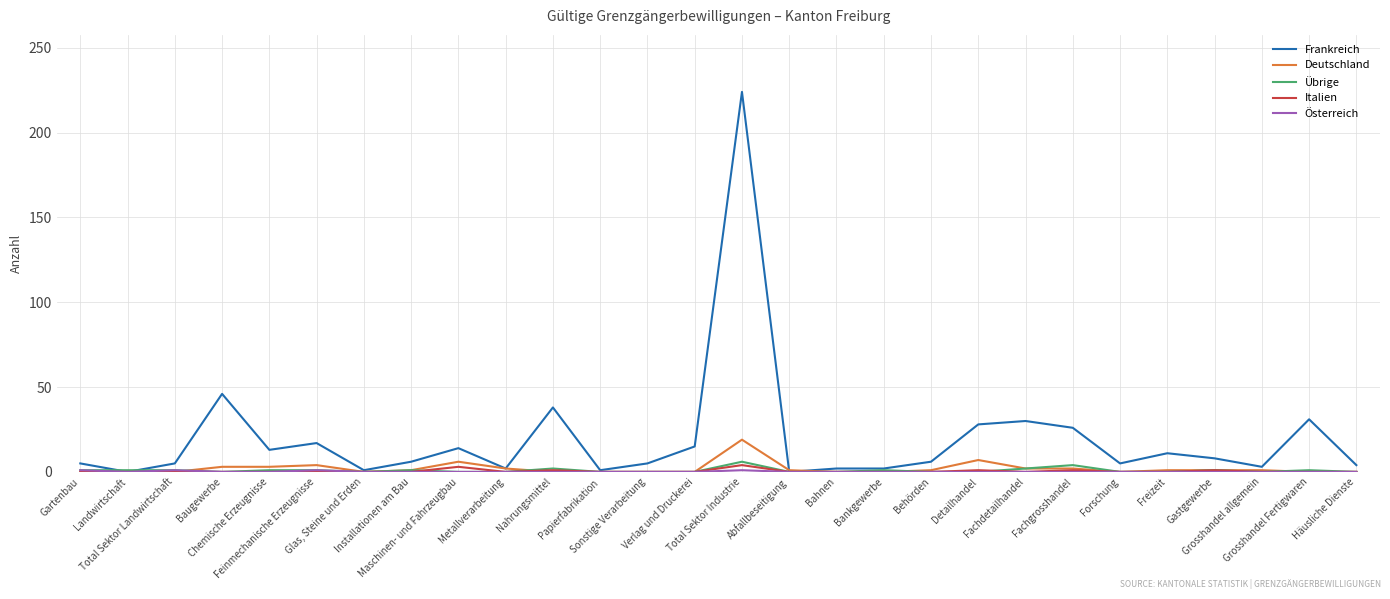

Which series has the largest total across all categories?

Frankreich